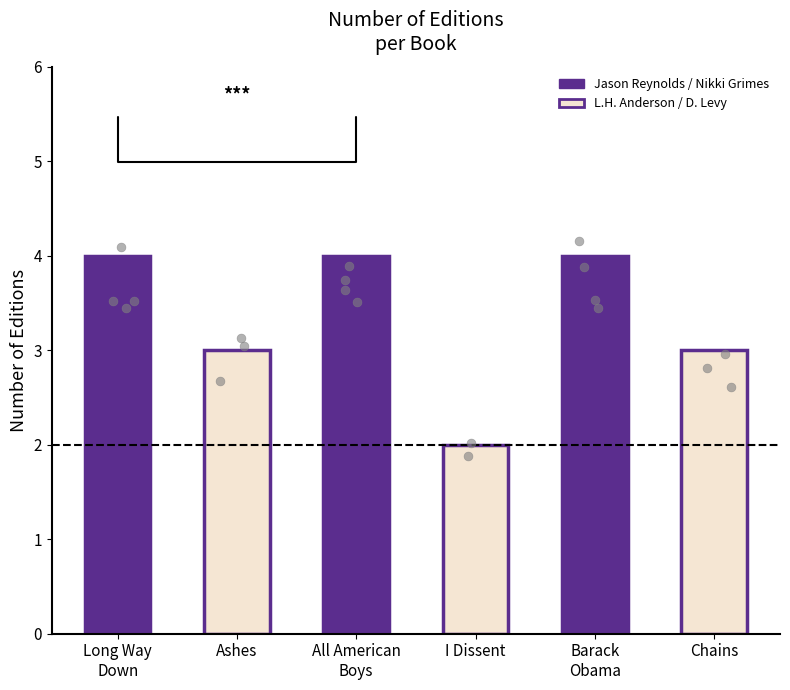

What is the ratio of the value at Barack Obama
(Nikki Grimes) to the value at I Dissent
(Debbie Levy)?

2.0